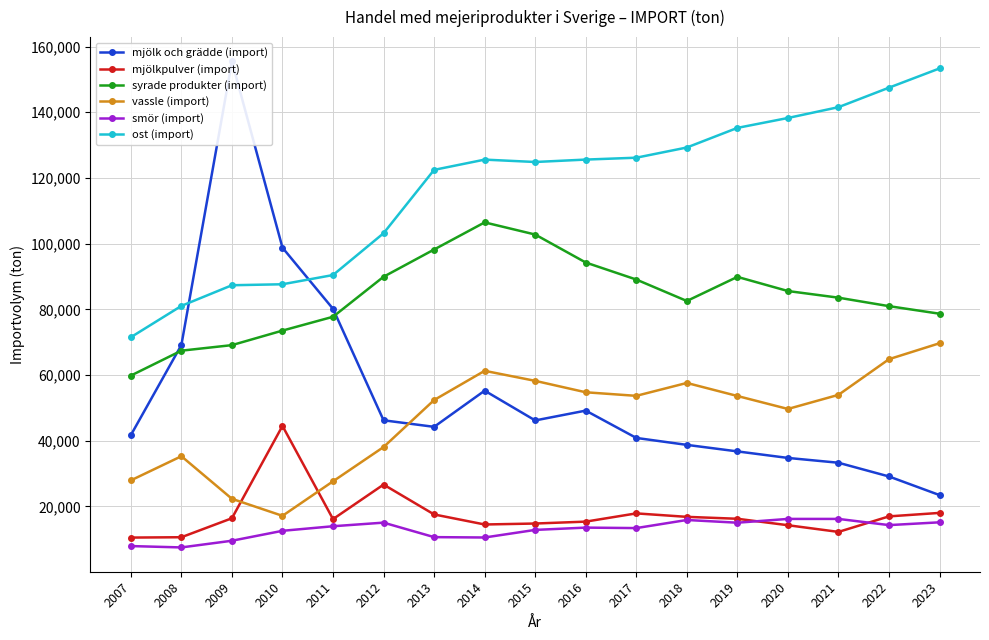

What is the greatest value displayed?

155474